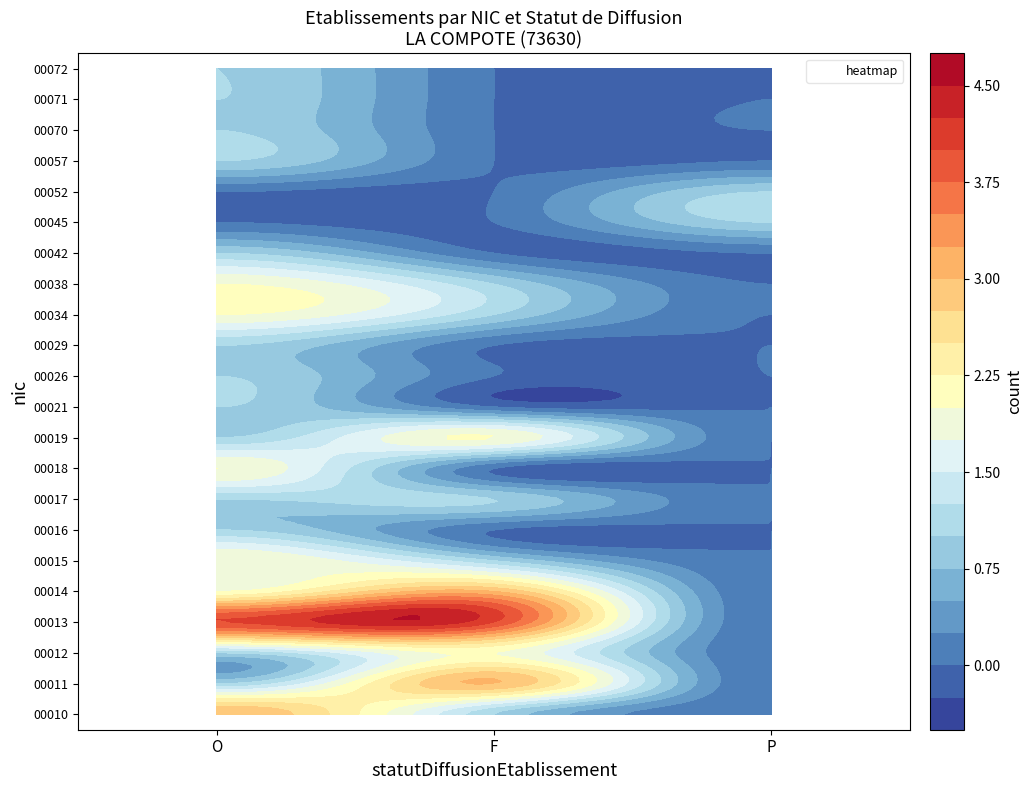

At F, list the series in order from largest to smallest.

00013, 00011, 00014, 00012, 00019, 00010, 00015, 00017, 00034, 00038, 00016, 00018, 00021, 00026, 00029, 00042, 00045, 00052, 00057, 00070, 00071, 00072